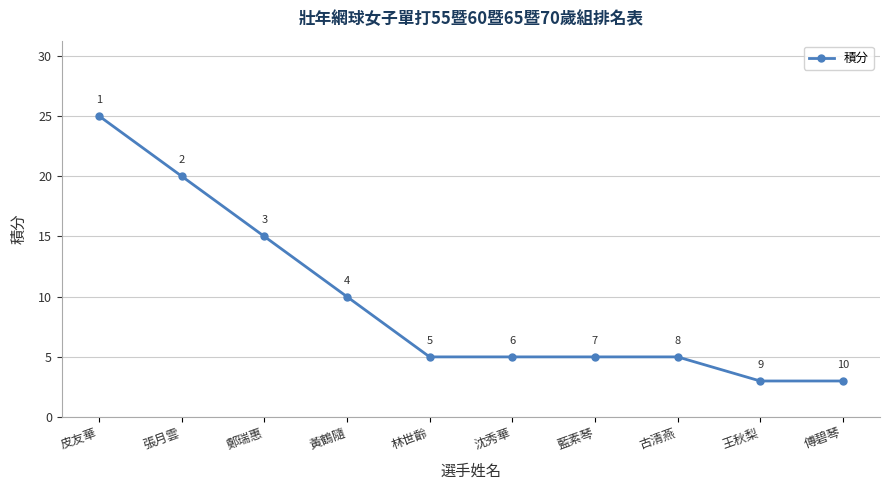

What position from the left is 王秋梨?

9